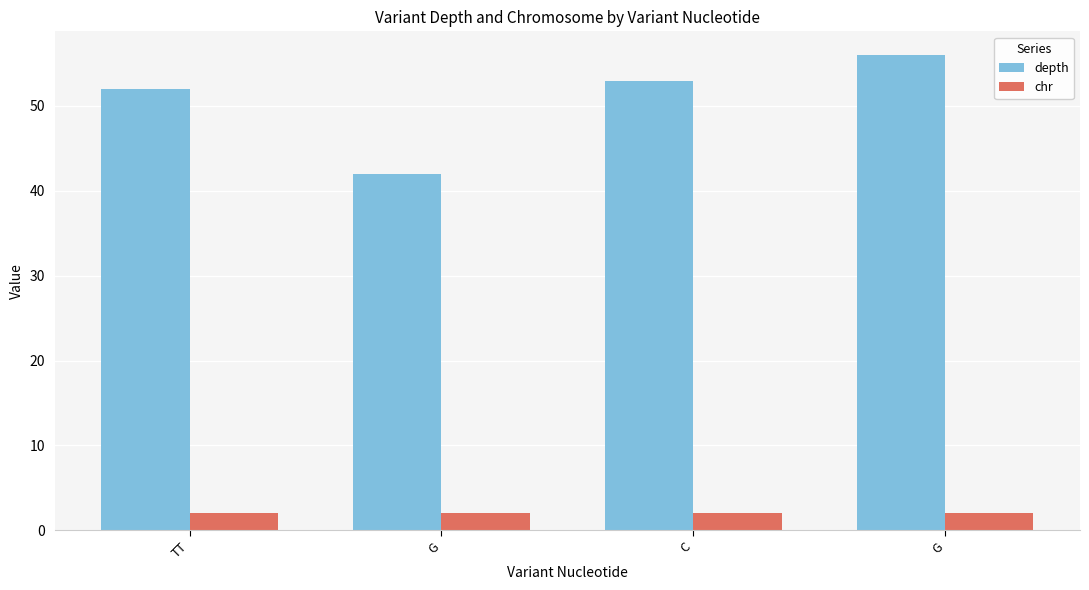

What is the label of the 2nd bar from the left?

G